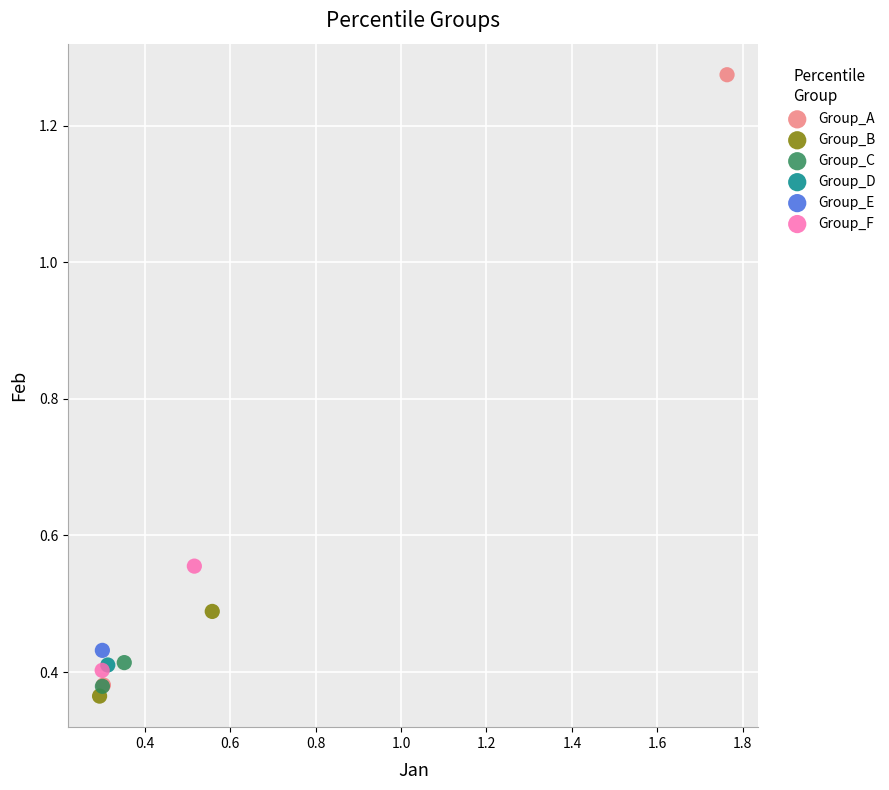

Which series contains the lowest Y value?

Group_B